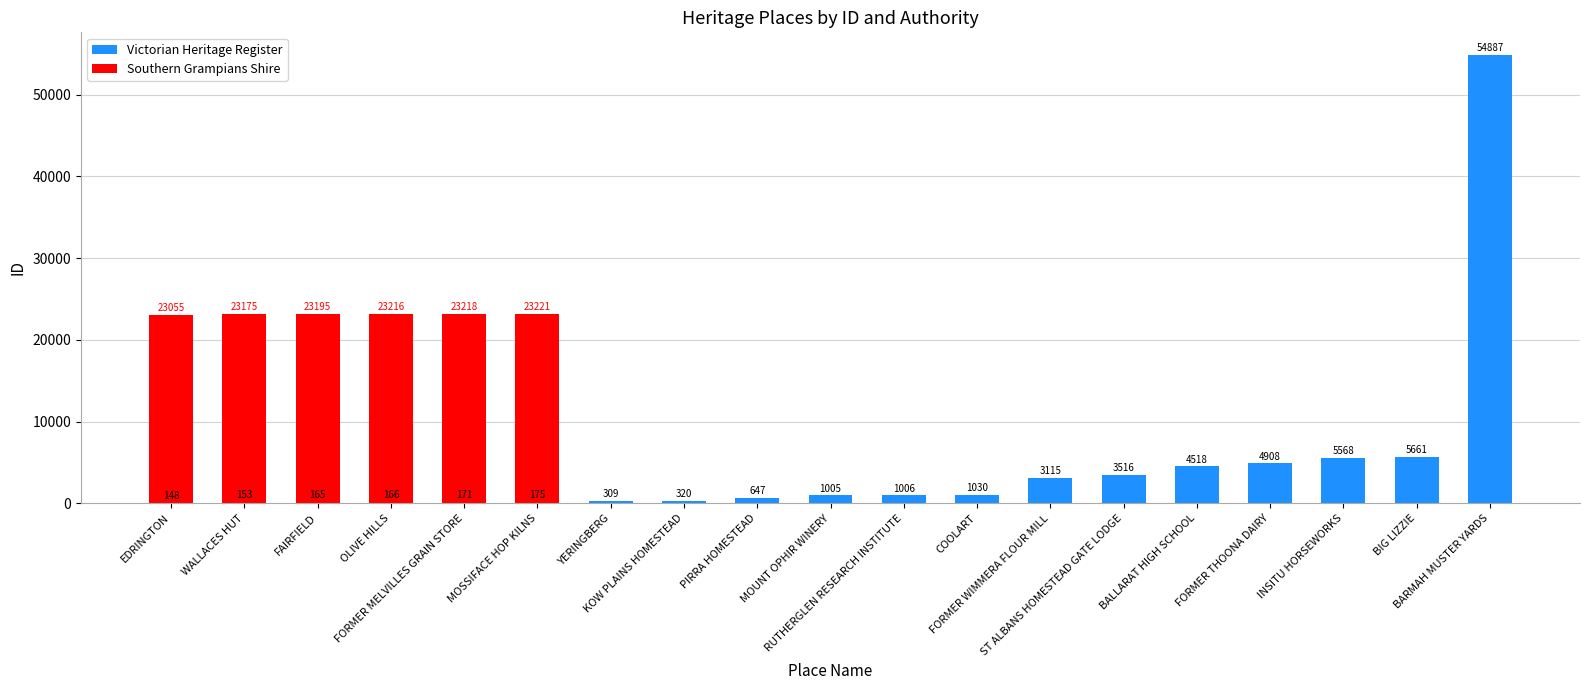

Rank the series at OLIVE HILLS from lowest to highest value.

Victorian Heritage Register, Southern Grampians Shire